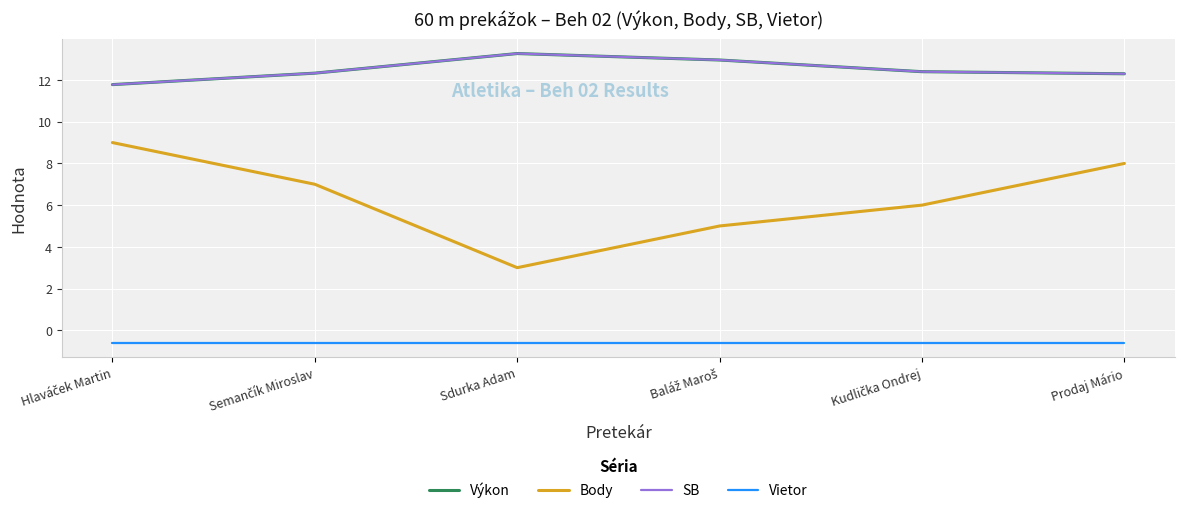

Which series has the largest total across all categories?

Výkon